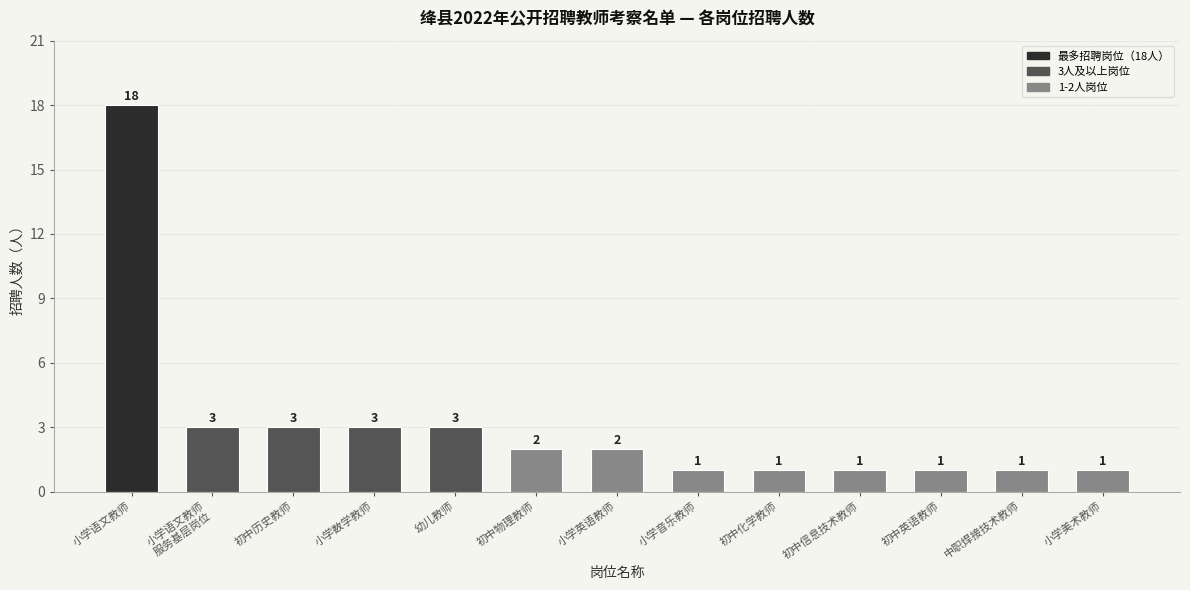

What is the greatest value displayed?

18